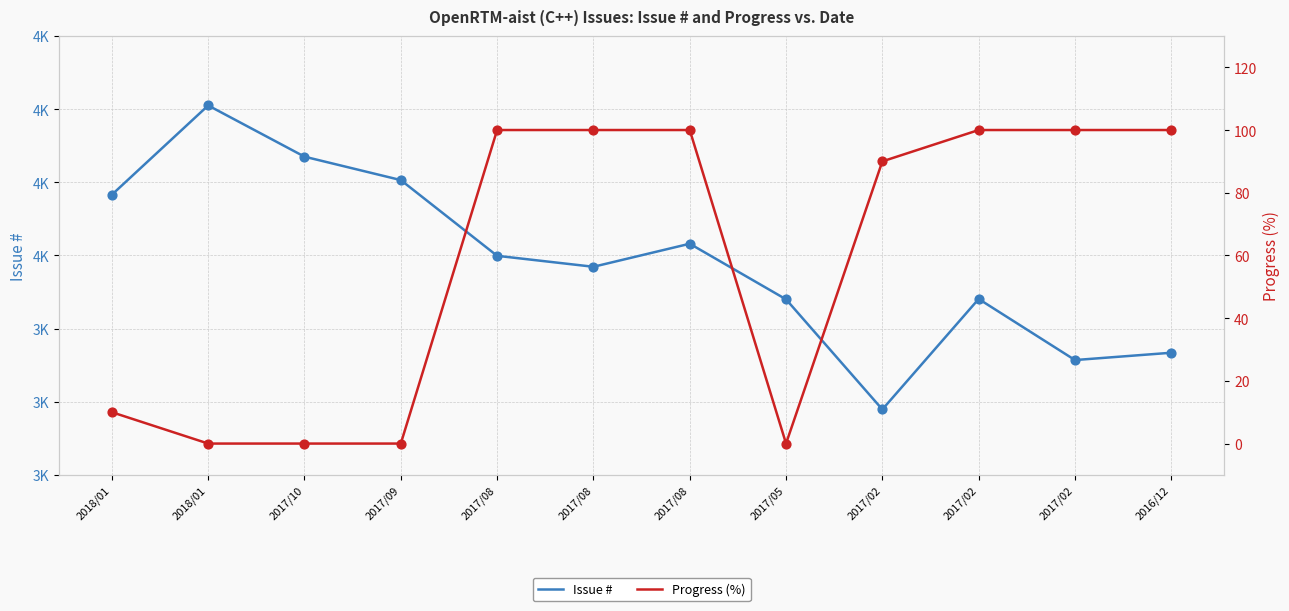

What are all the series names shown in the legend?

Issue #, Progress (%)